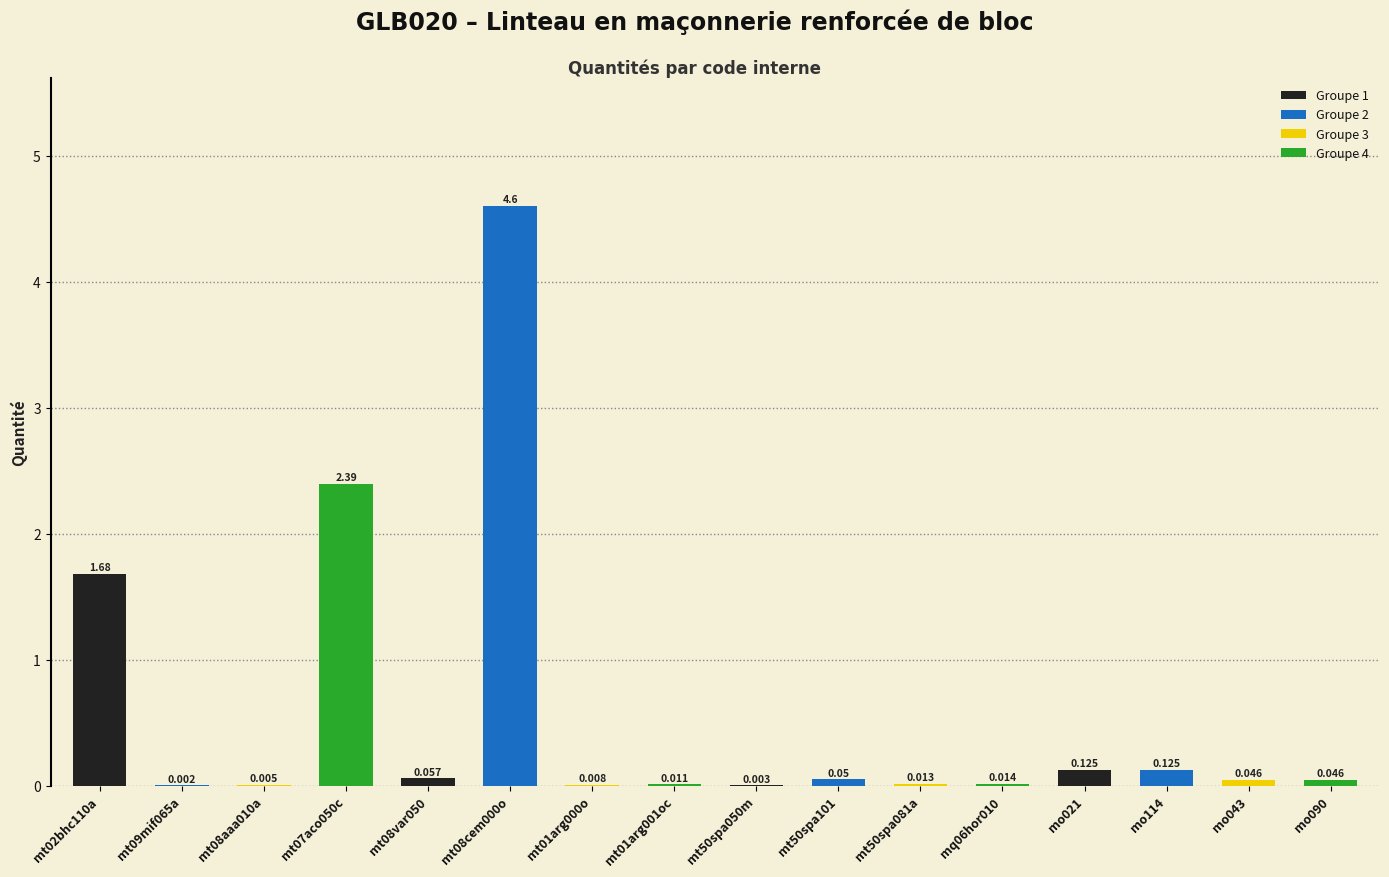

How many distinct data groups are displayed?

1